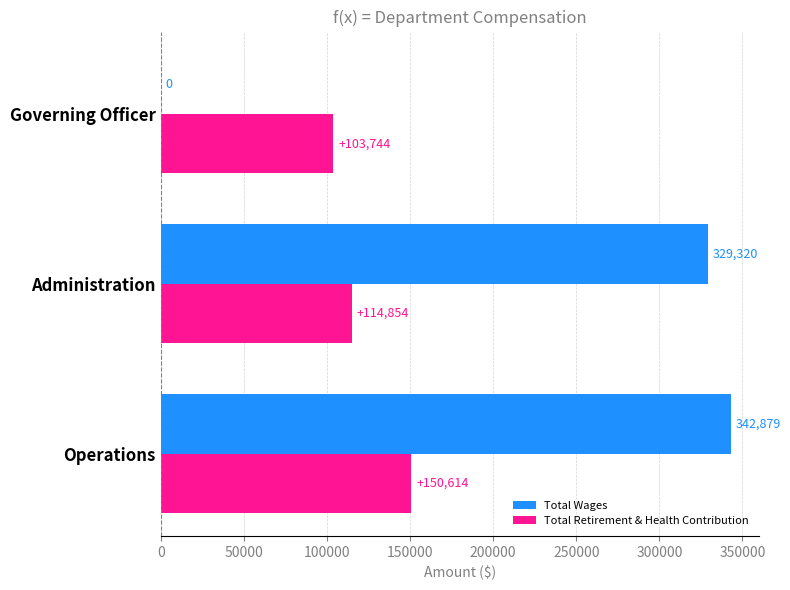

What value does the Total Retirement & Health Contribution series have at Administration, to the nearest 10?

114850